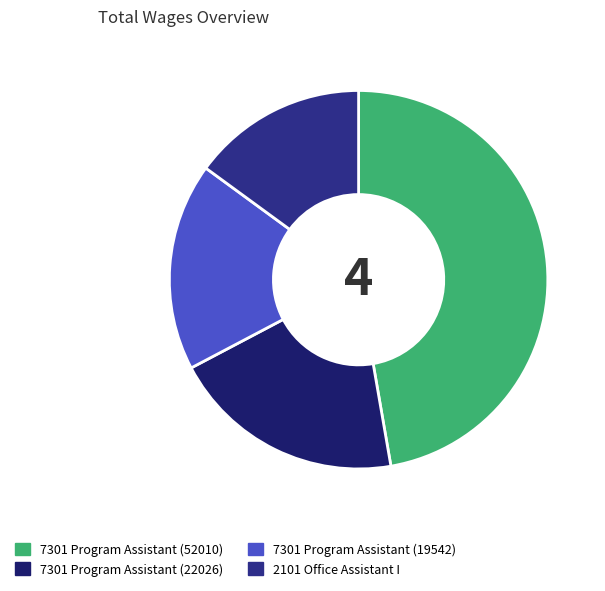

What is the change in value from 7301 Program Assistant (52010) to 7301 Program Assistant (19542)?

-32468